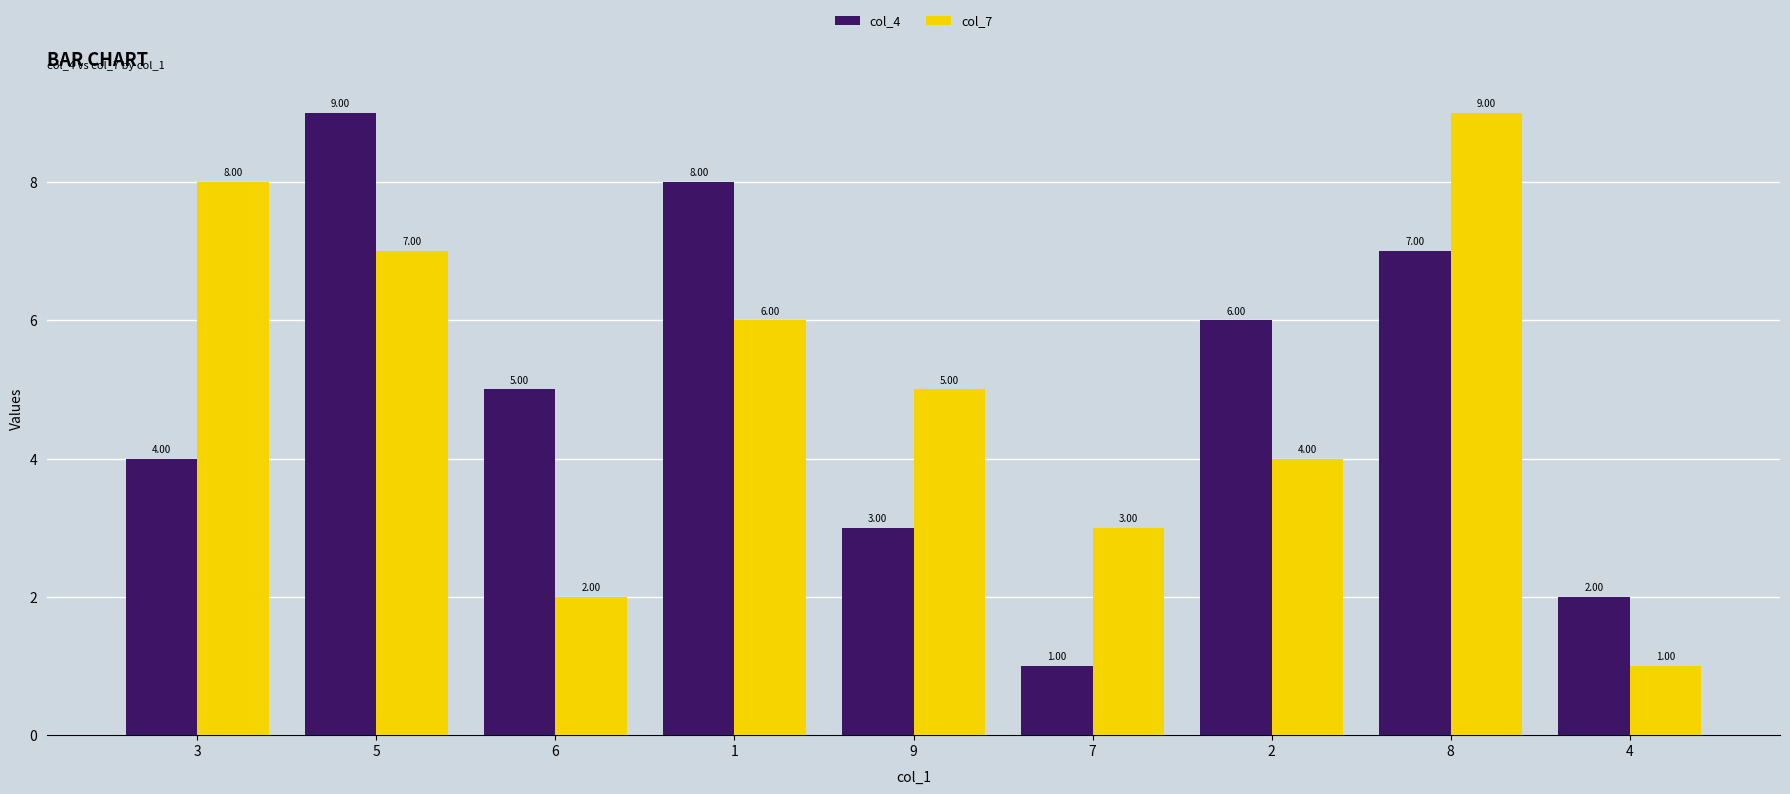

What is the label of the 4th bar from the left?

1